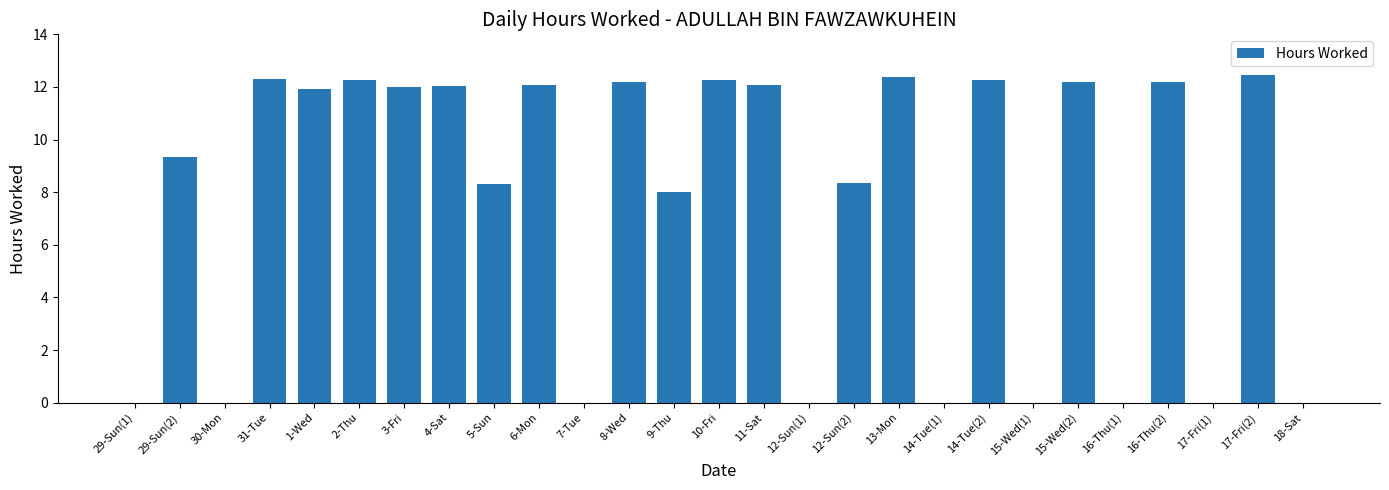

At which label is the value closest to 6?

9-Thu